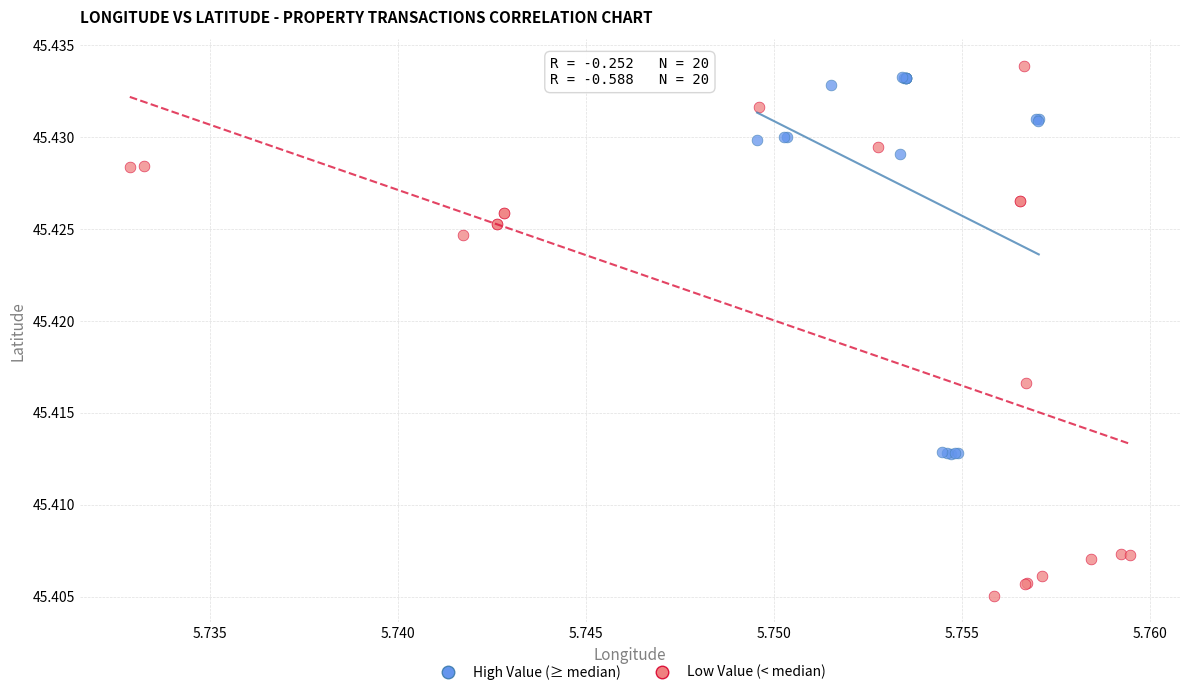

Which series has the largest Y range (max minus min)?

Low Value (< median)